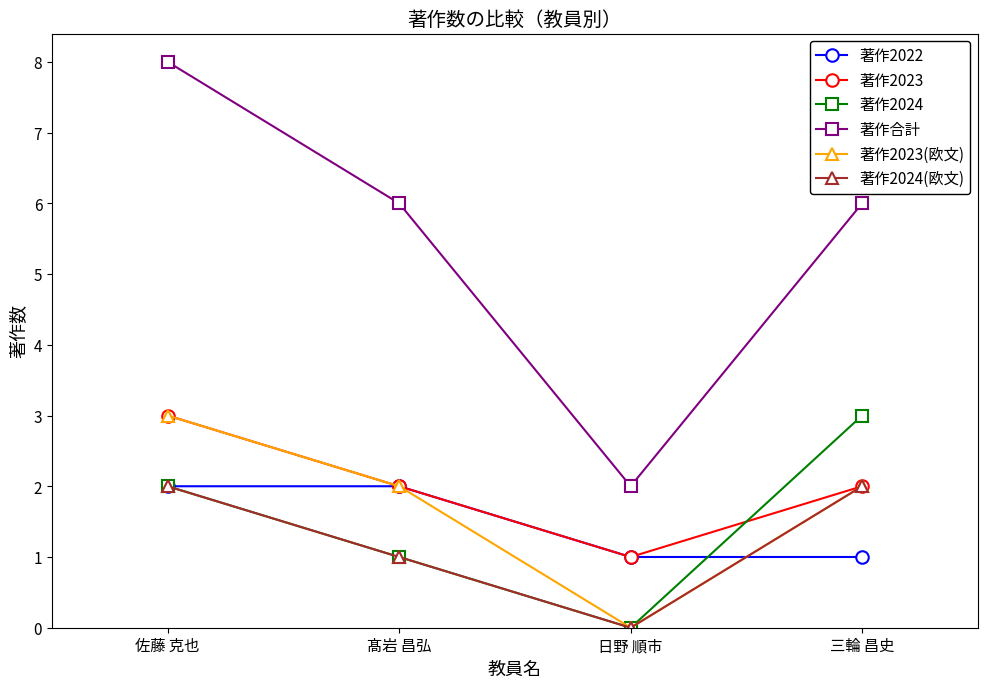

Where is the first local minimum for 著作合計?

日野 順市